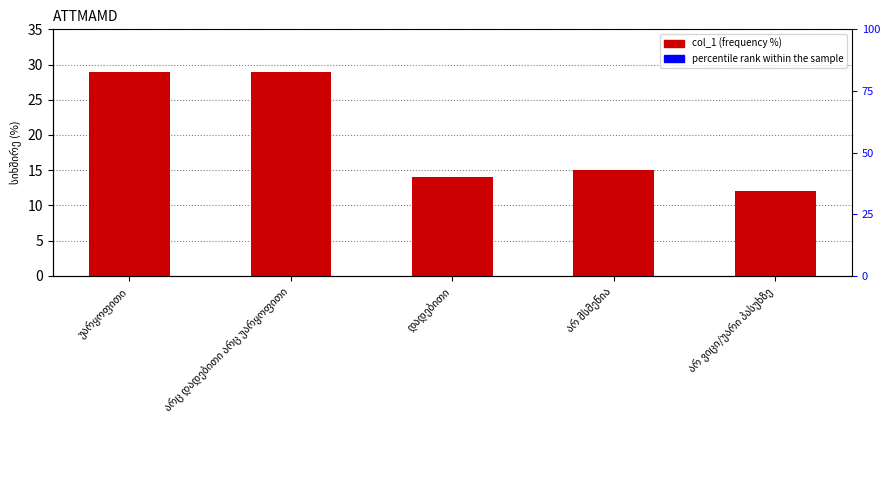

At which category is the sum across all series the highest?

უარყოფითი